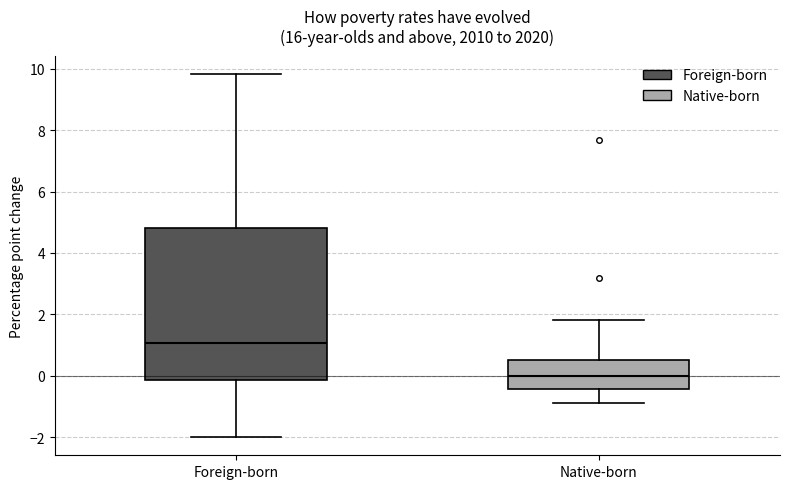

Reading left to right, transcribe this box plot: for each box, give where its median line is, the range the box spans, and where its two whiskers end, as read against the y-axis. The values are not printed on the chart, so give them approximately, as read against the axis.

Foreign-born: median 1.0, box -0.2 to 4.8, whiskers -2.0 to 9.8
Native-born: median 0.0, box -0.4 to 0.6, whiskers -0.8 to 1.8